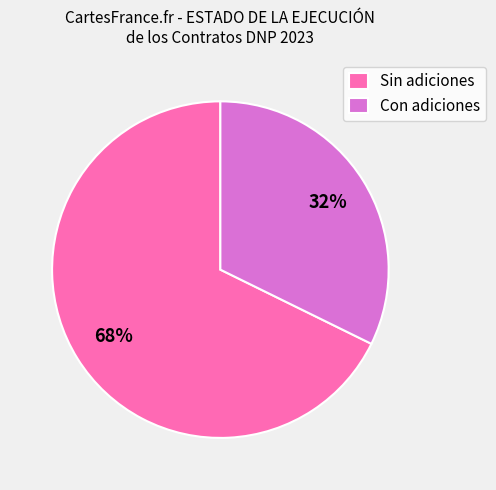

How many segments does this pie chart have?

2